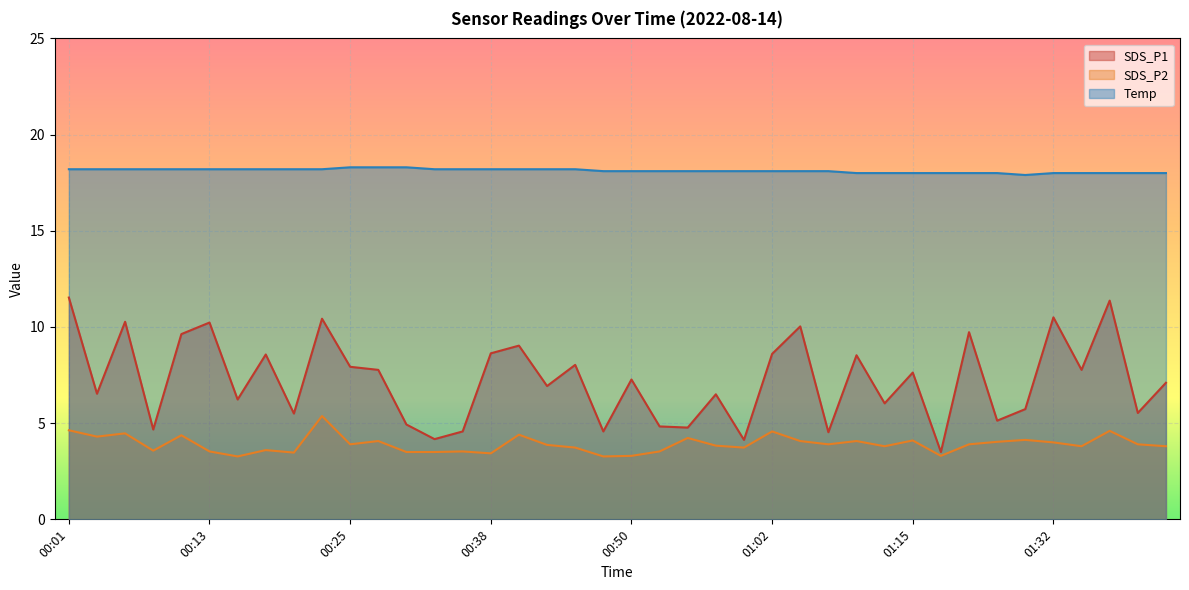

At which category does the chart reach its peak across all series?

00:25